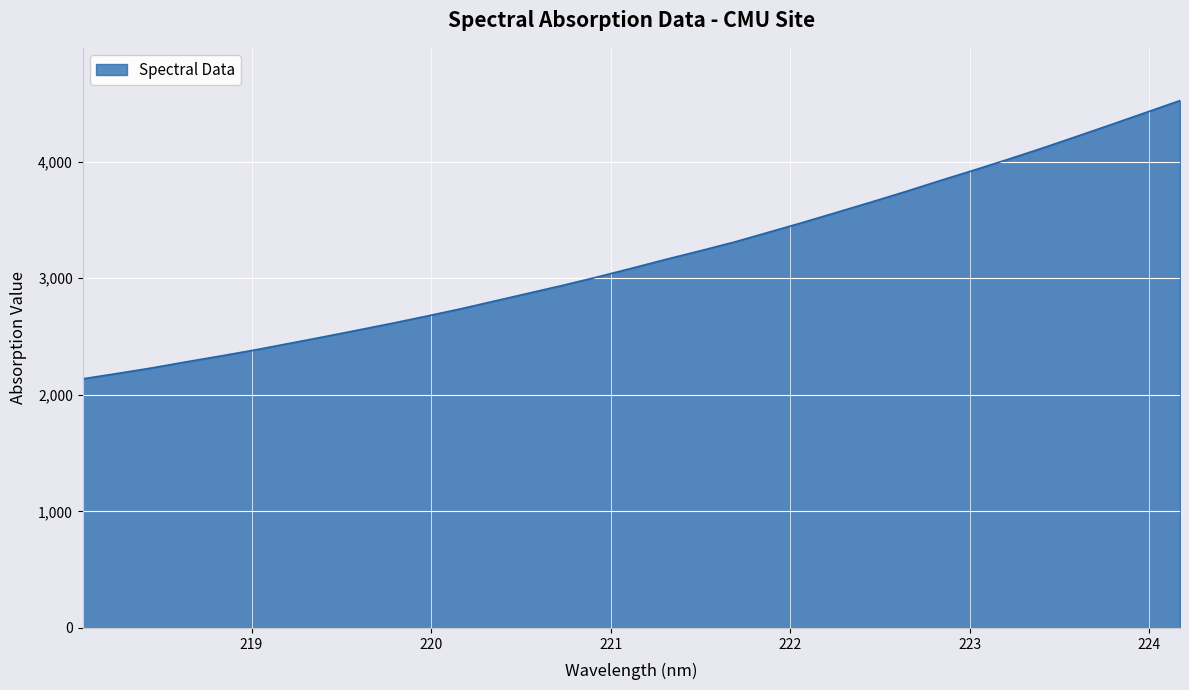

What is the greatest value displayed?

4524.0